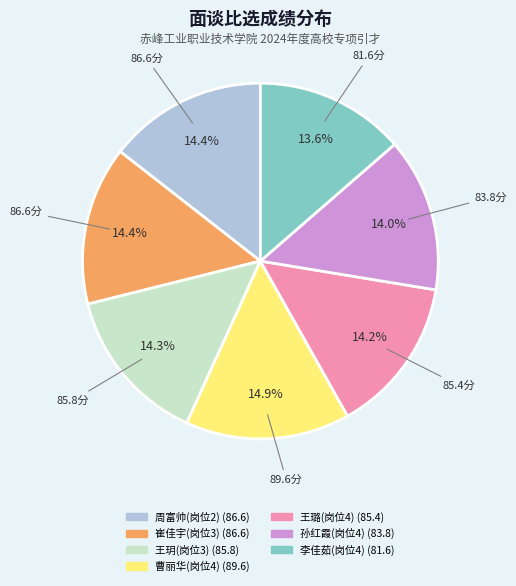

How many slices are in this pie chart?

7